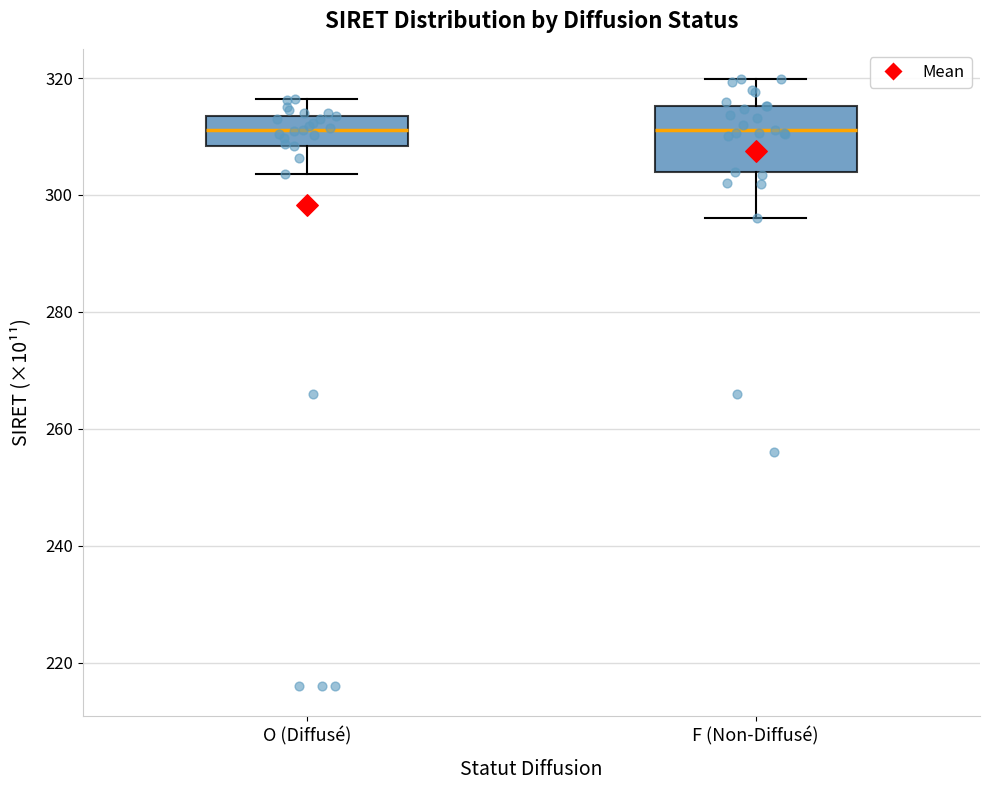

Reading left to right, read every box against the y-axis: the position of its median line, the range the box covers, and the ends of its whiskers. The values are not printed on the chart, so give them approximately, as read against the axis.

O (Diffusé): median 312, box 308 to 314, whiskers 304 to 316
F (Non-Diffusé): median 312, box 304 to 316, whiskers 296 to 320